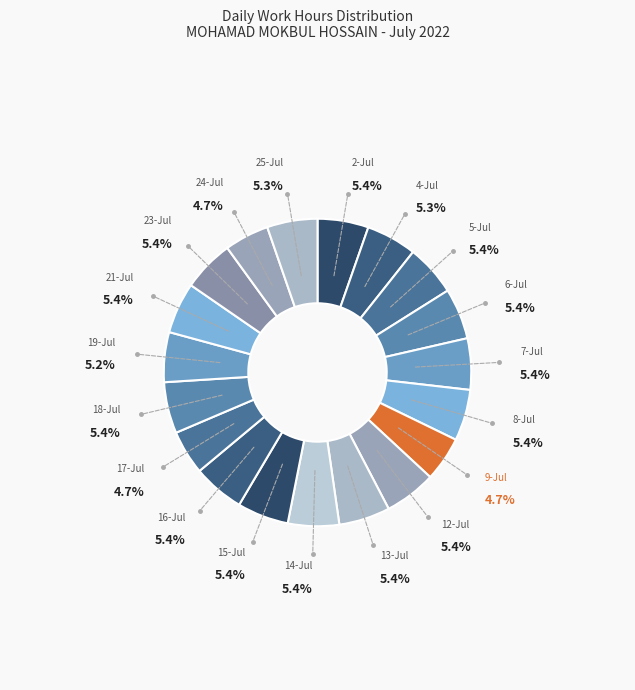

Which slice is the largest?

12-Jul